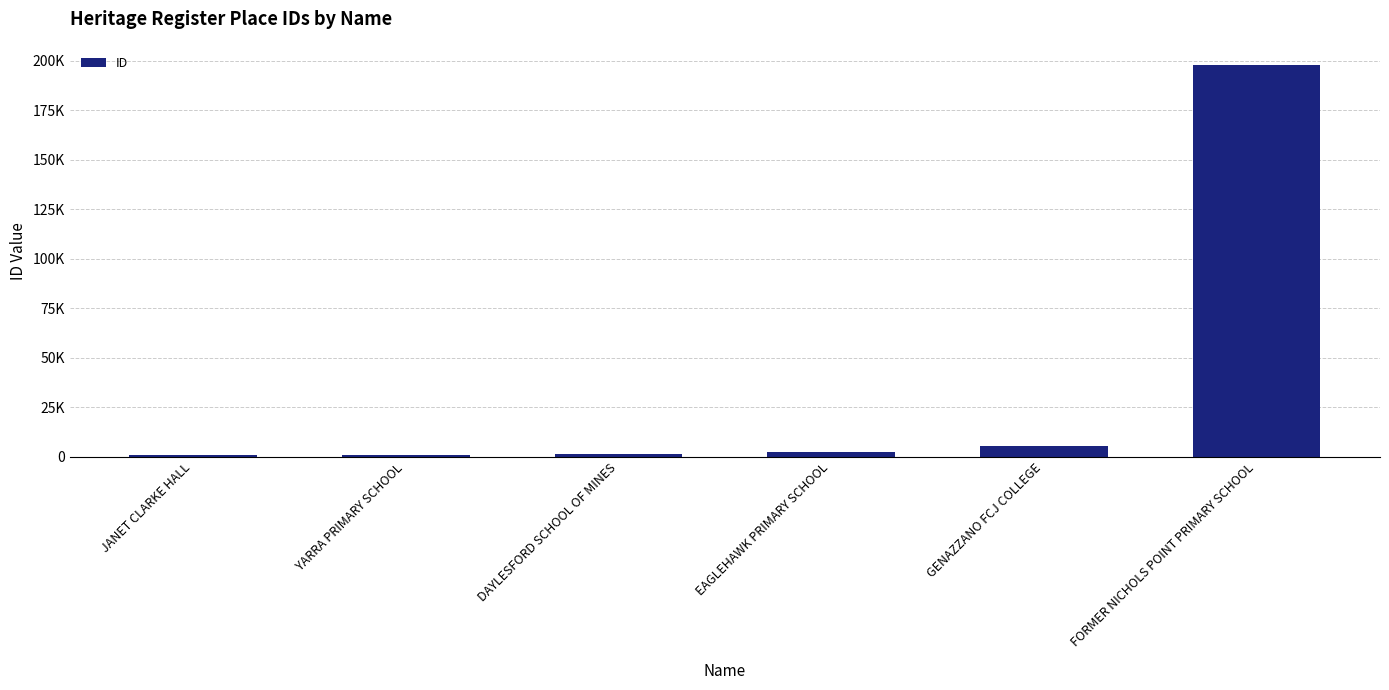

Are the bars horizontal?

No